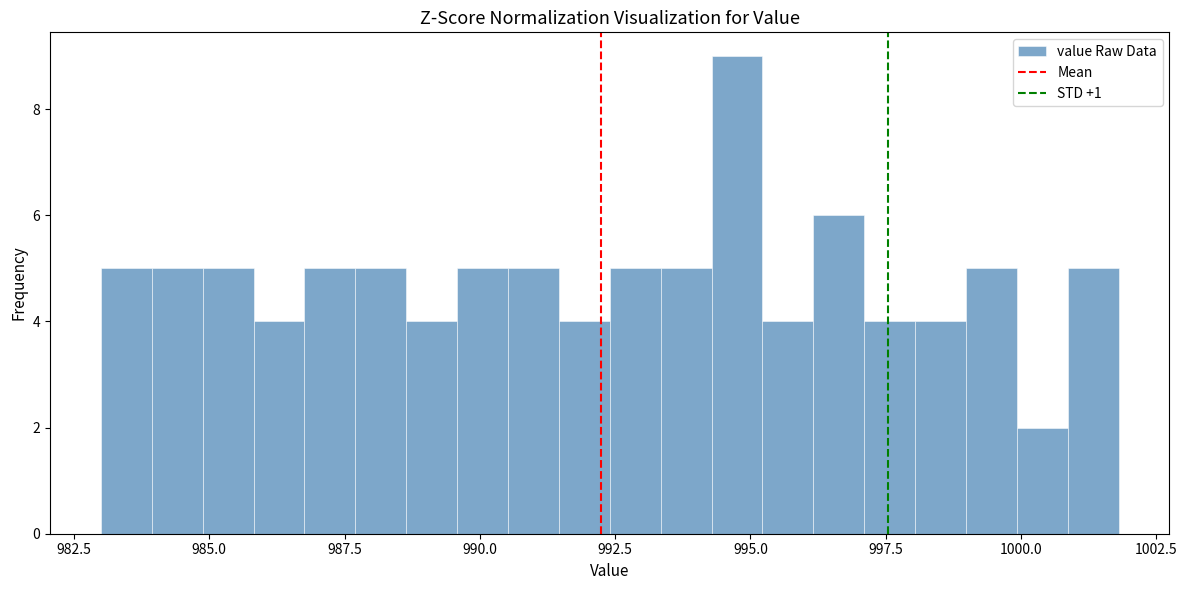

Around what value on the x-axis is the tallest bar? Give the approximate position of its centre, as read against the axis.

995.0